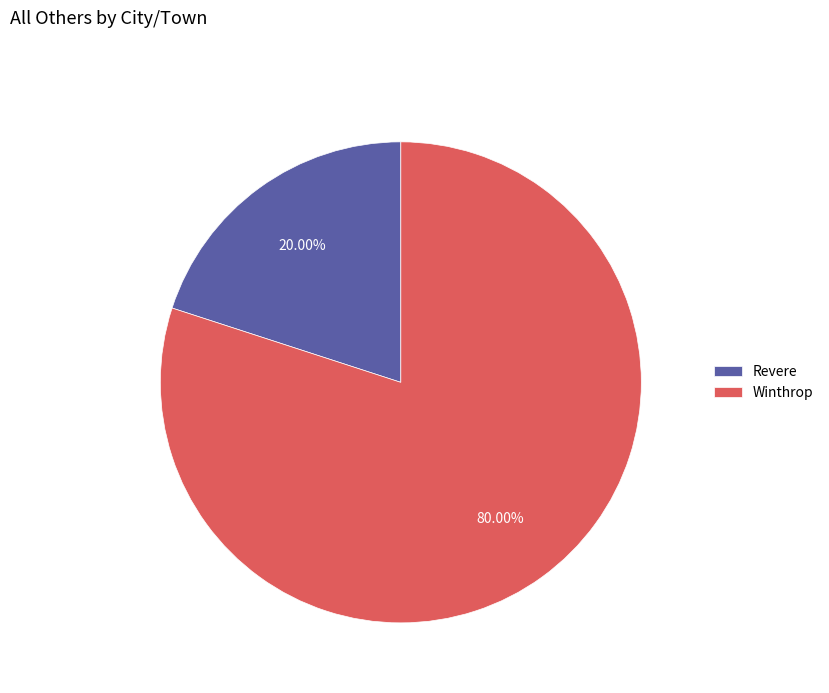

To the nearest percent, what is the difference between the Revere and Winthrop slice percentages?

60%